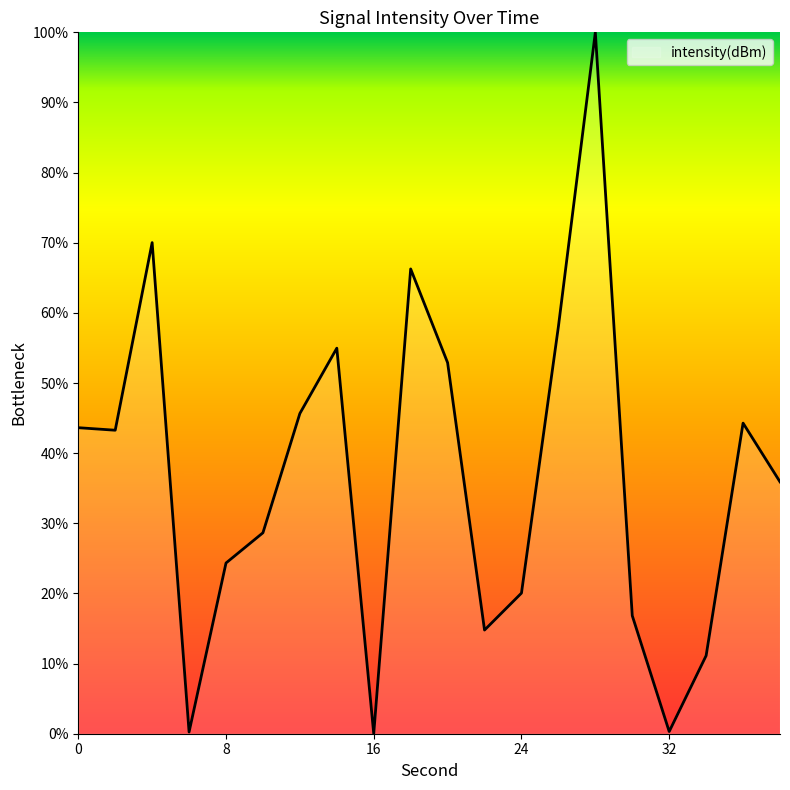

How many lines are shown in the chart?

1